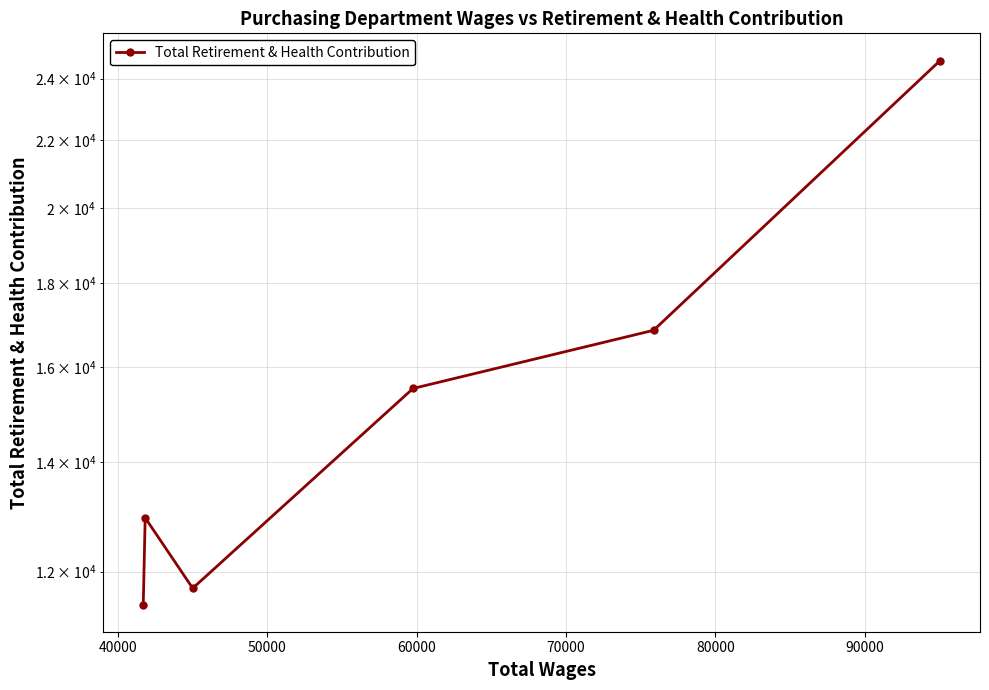

What is the difference between the values at 80000 and 40000?

5389